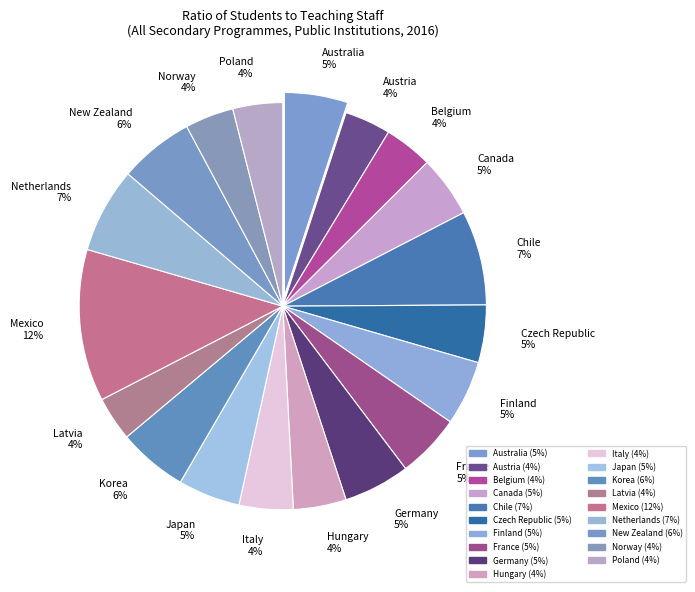

To the nearest percent, what is the difference between the Norway and New Zealand slice percentages?

2%